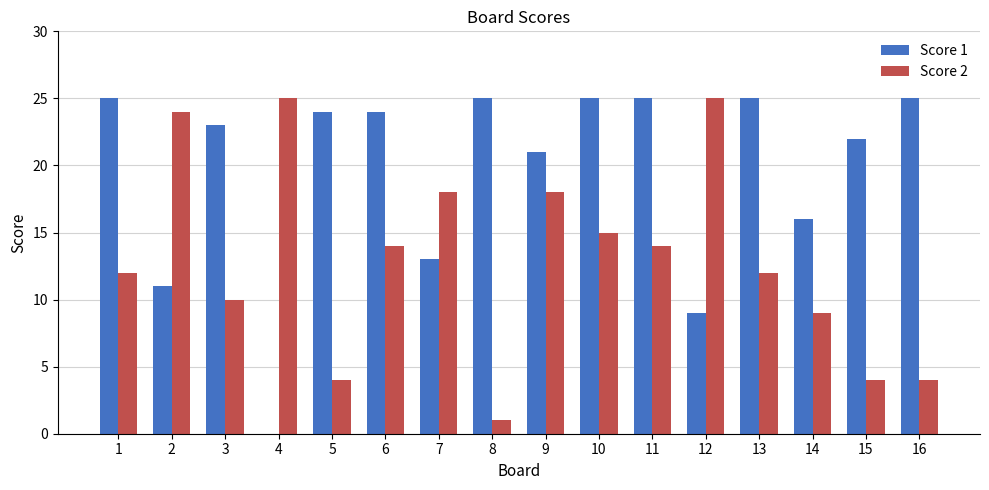

What is the maximum value shown in the chart?

25